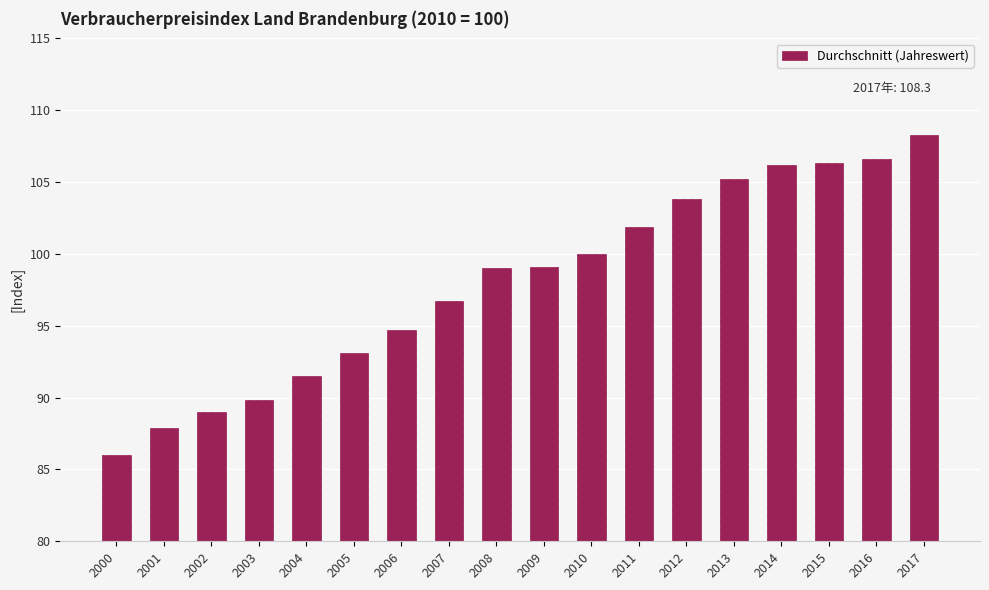

How many data points does each series have?

18